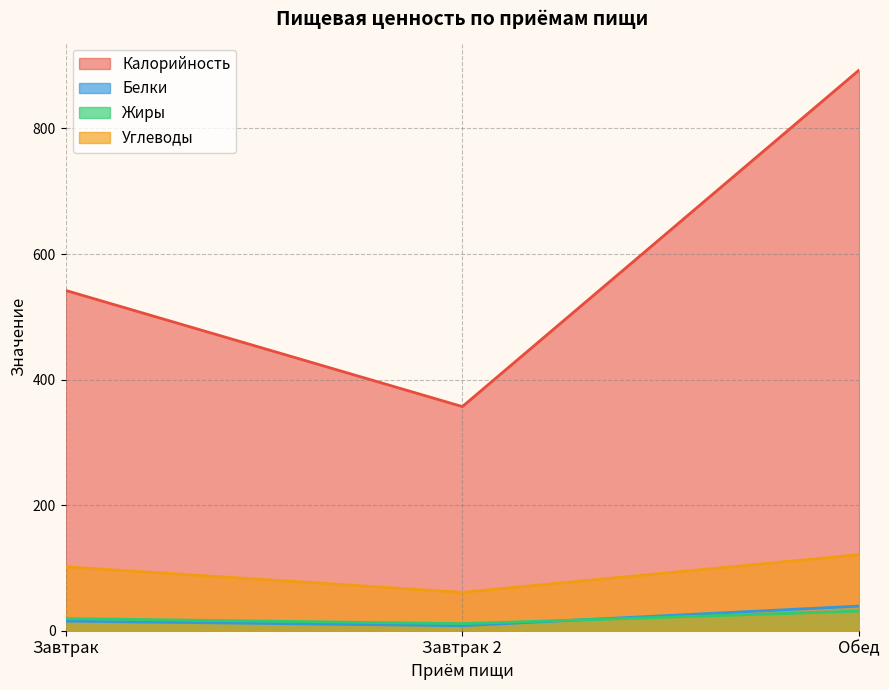

What is the spread (max minus min) of values at Обед?

861.9